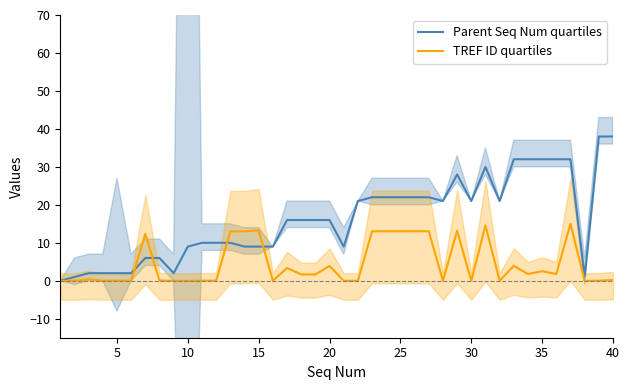

What is the highest value of the TREF ID quartiles series?

15.0